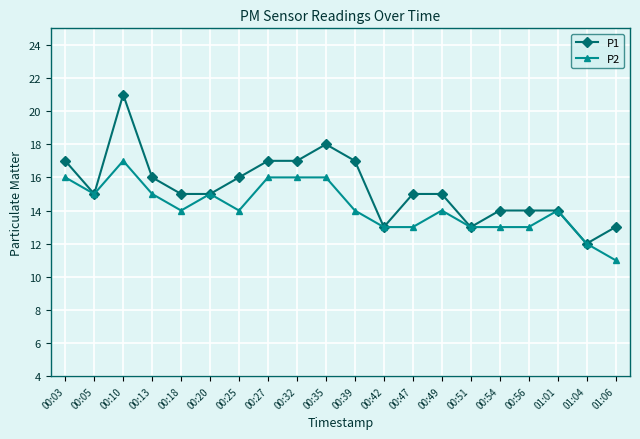

What is the highest value of the P2 series?

17